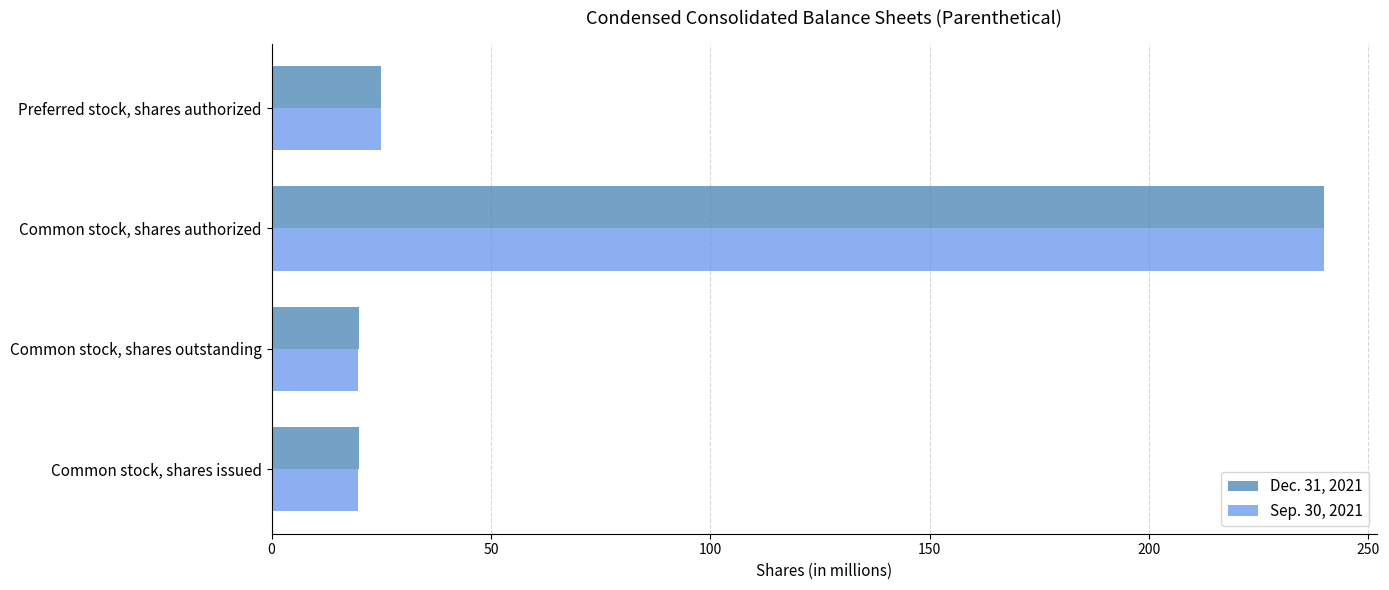

At which label is Dec. 31, 2021 closest to 129?

Preferred stock, shares authorized